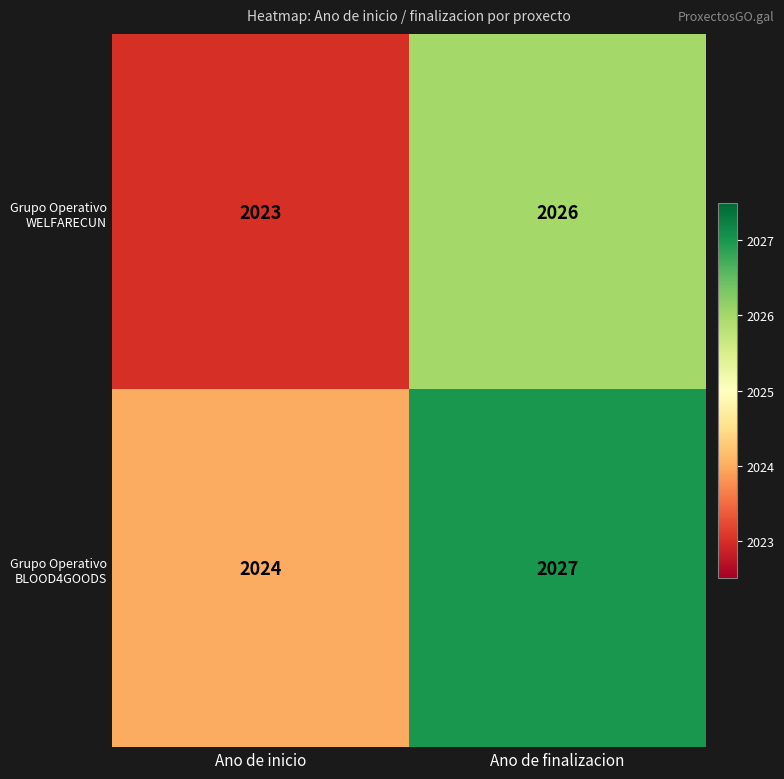

Reading right to left, what are all the values shown in this chart?

Grupo Operativo WELFARECUN: 2026	2023
Grupo Operativo BLOOD4GOODS: 2027	2024